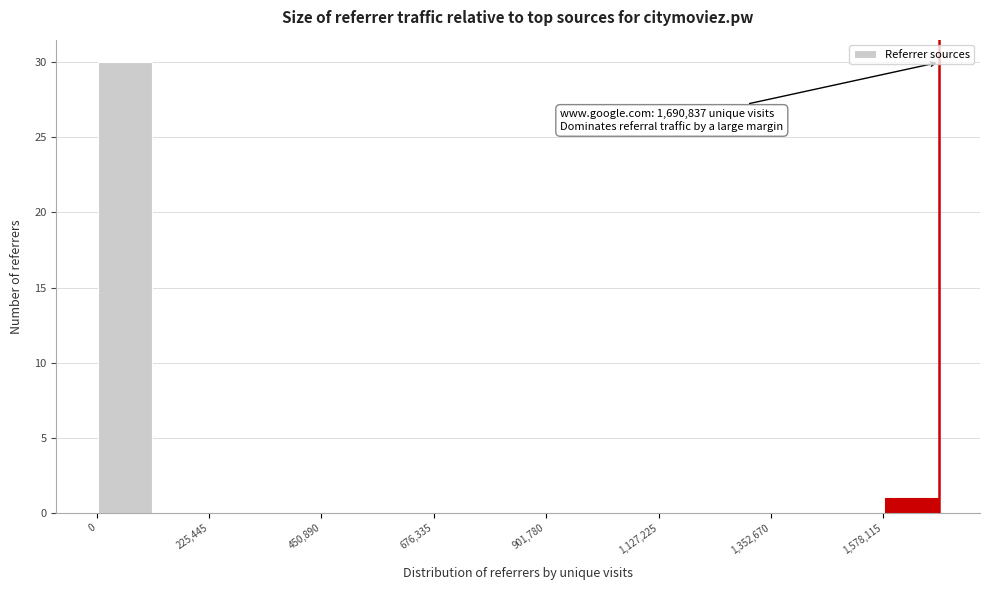

Around what value on the x-axis is the tallest bar? Give the approximate position of its centre, as read against the axis.

50000